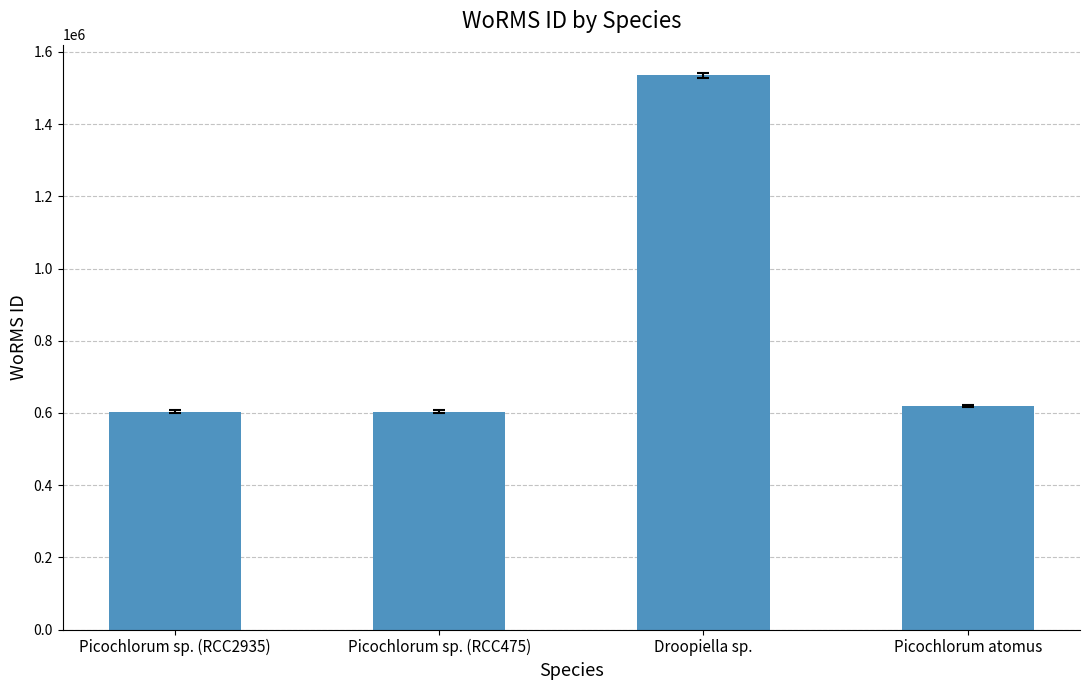

How many data points are less than 619172?

2